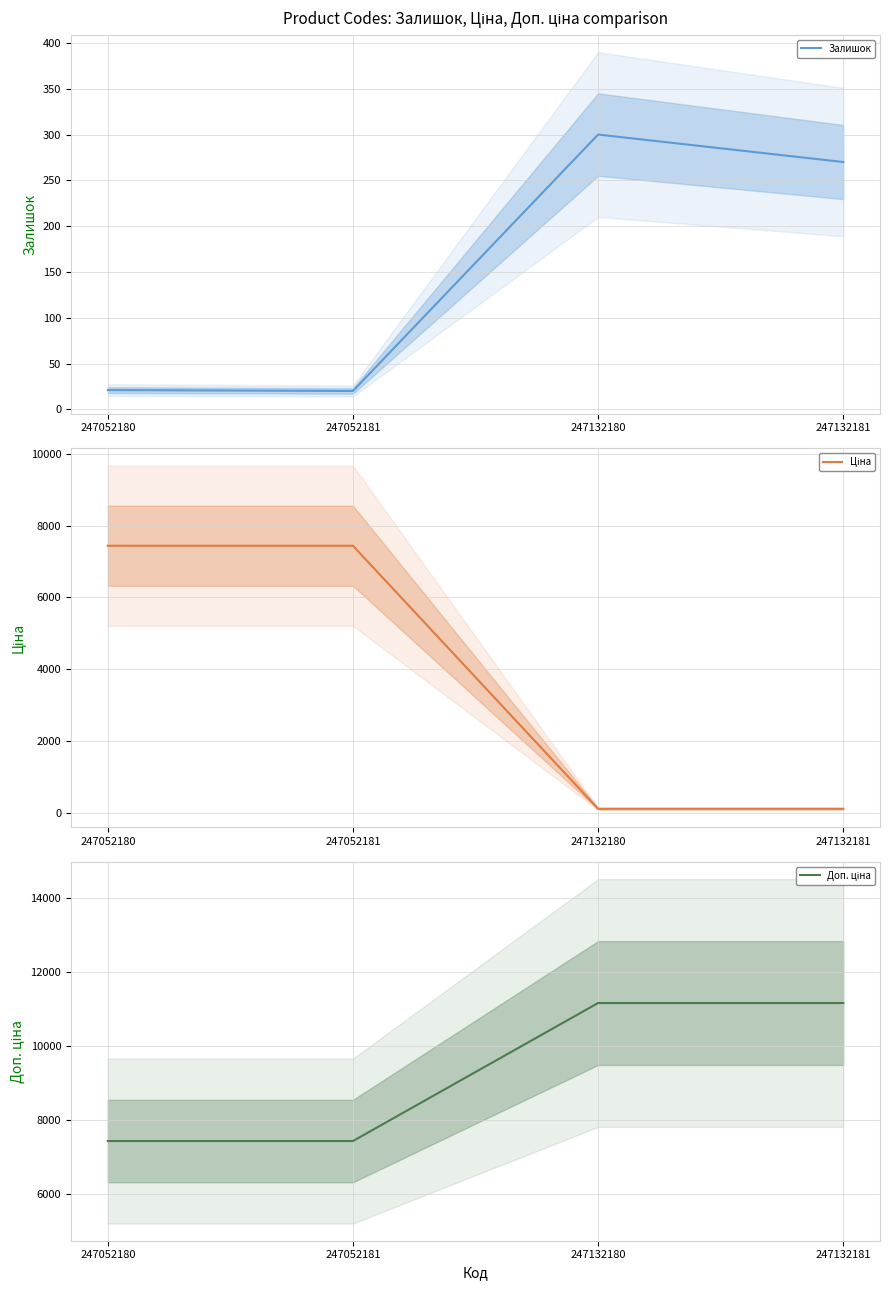

Which series has the largest total across all categories?

Доп. ціна